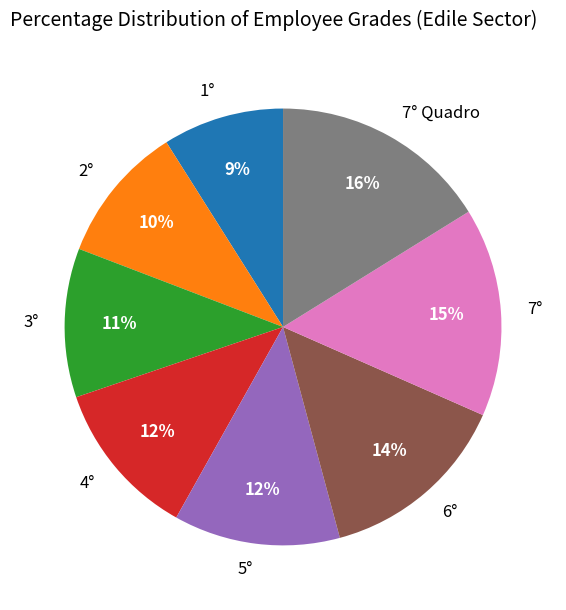

Is it true that 5° is 12% of the pie?

True